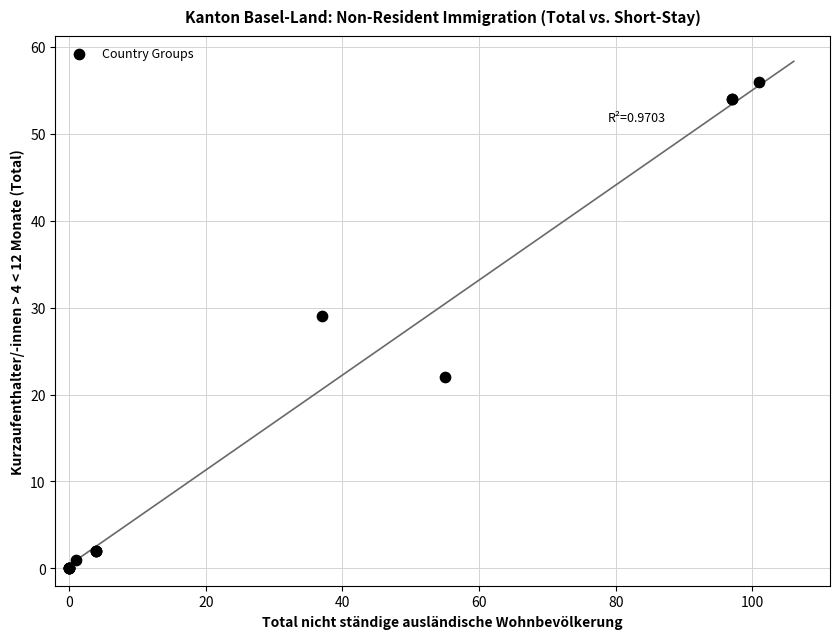

What Y value in the scatter plot is closest to 28?

29